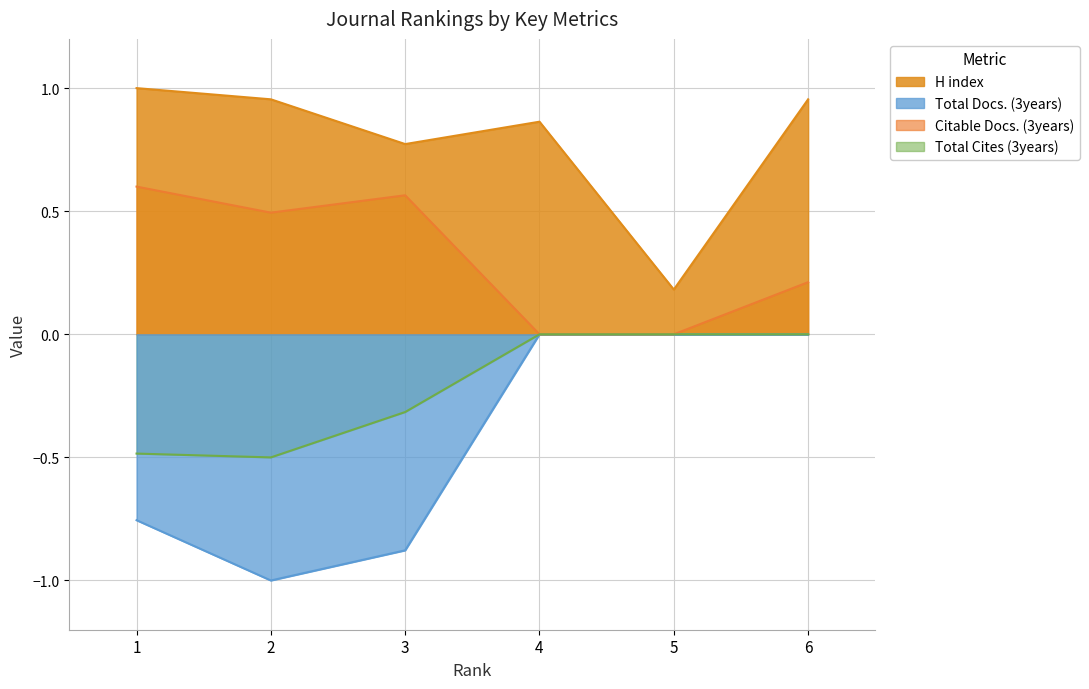

Is the value of Total Docs. (3years) at 2 greater than the value of Citable Docs. (3years) at 6?

No